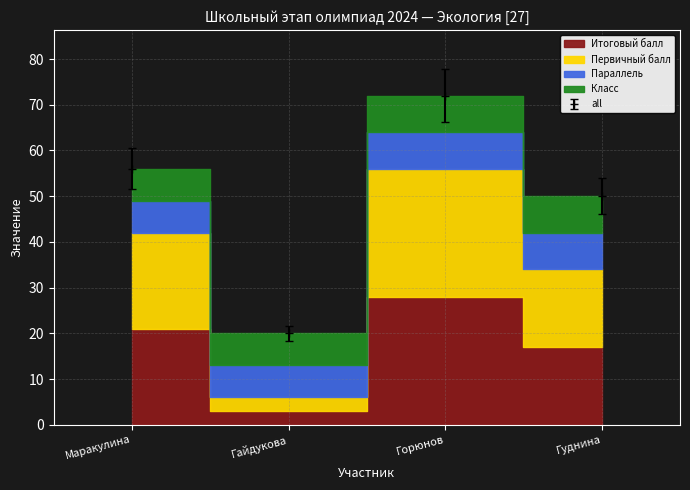

What is the lowest value of the all series?

20